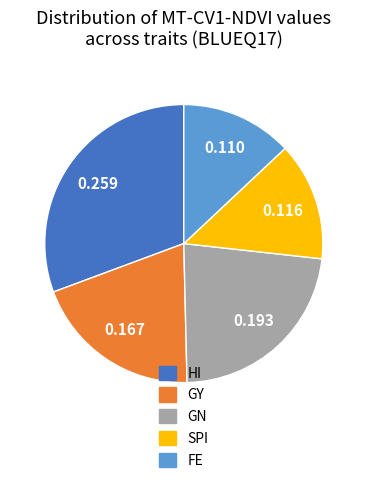

Between GY and GN, which is larger?

GN